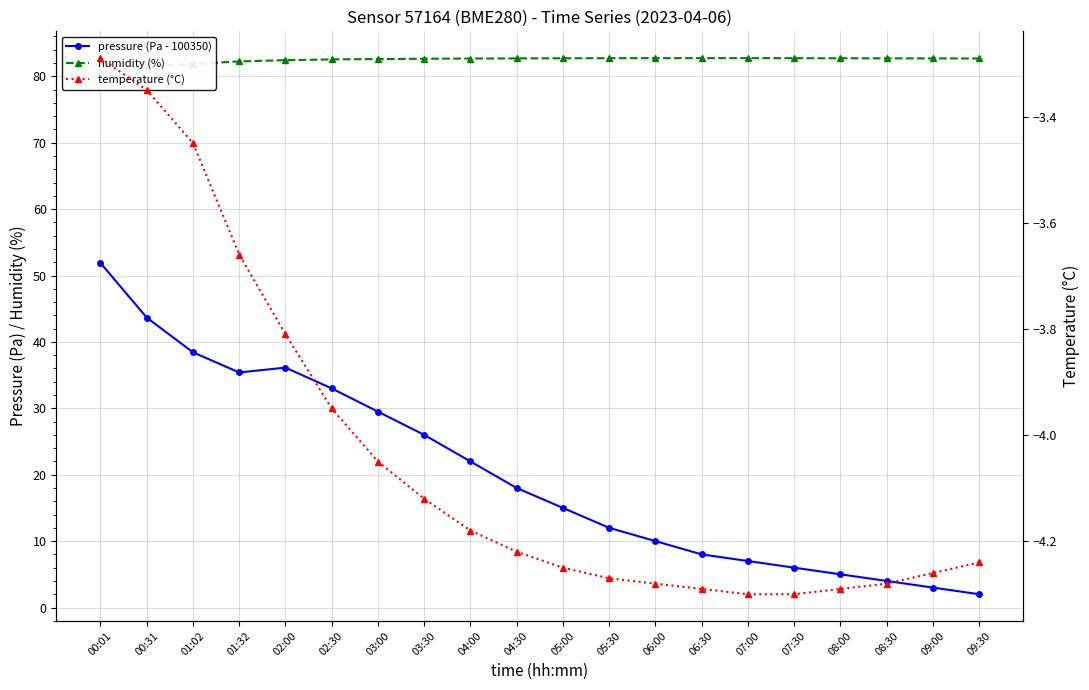

Which category has the lowest value across all series?

07:00